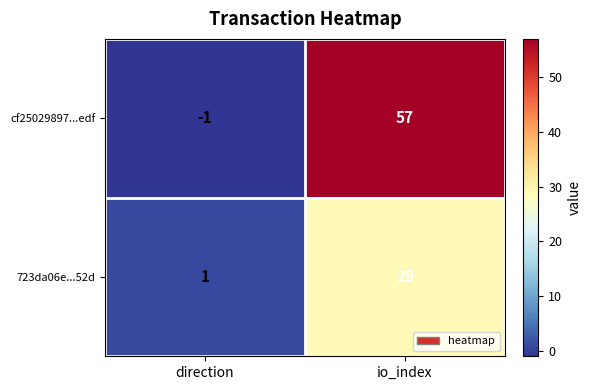

Rank the series at io_index from highest to lowest value.

cf25029897...edf, 723da06e...52d